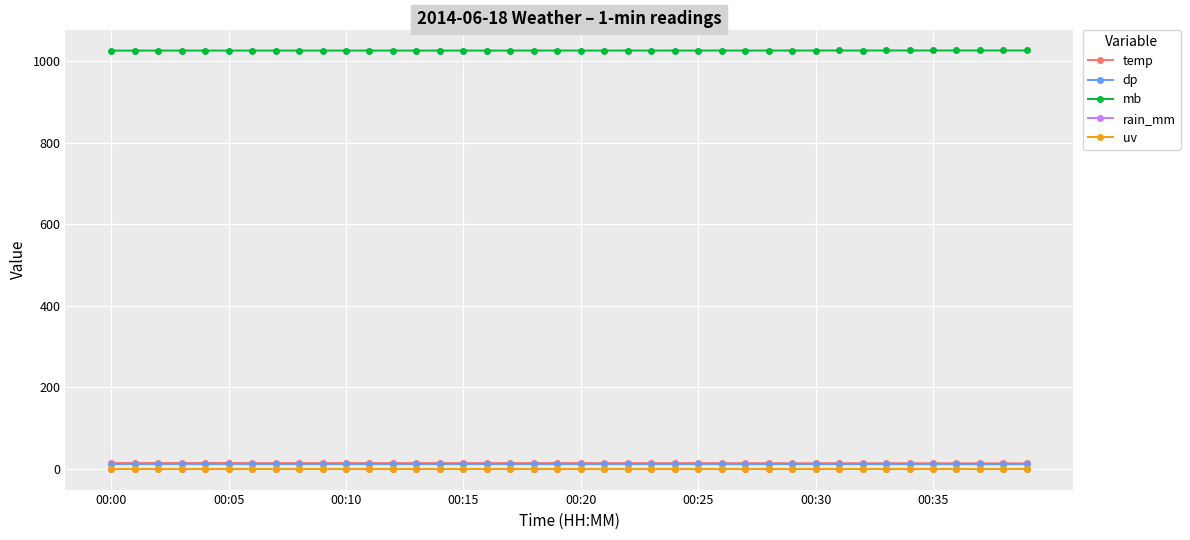

Is this an area chart (filled region under the line)?

No